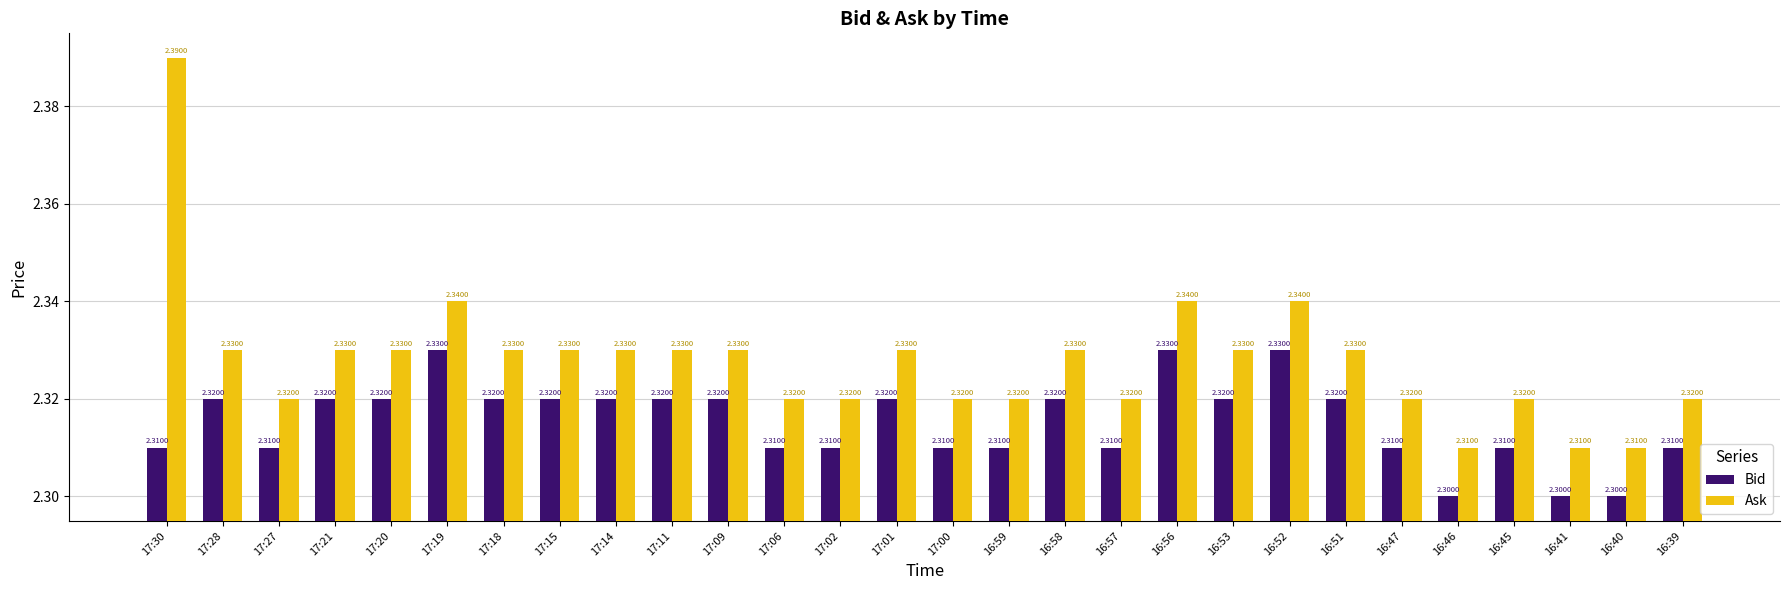

Read the Ask value at 16:59.

2.3